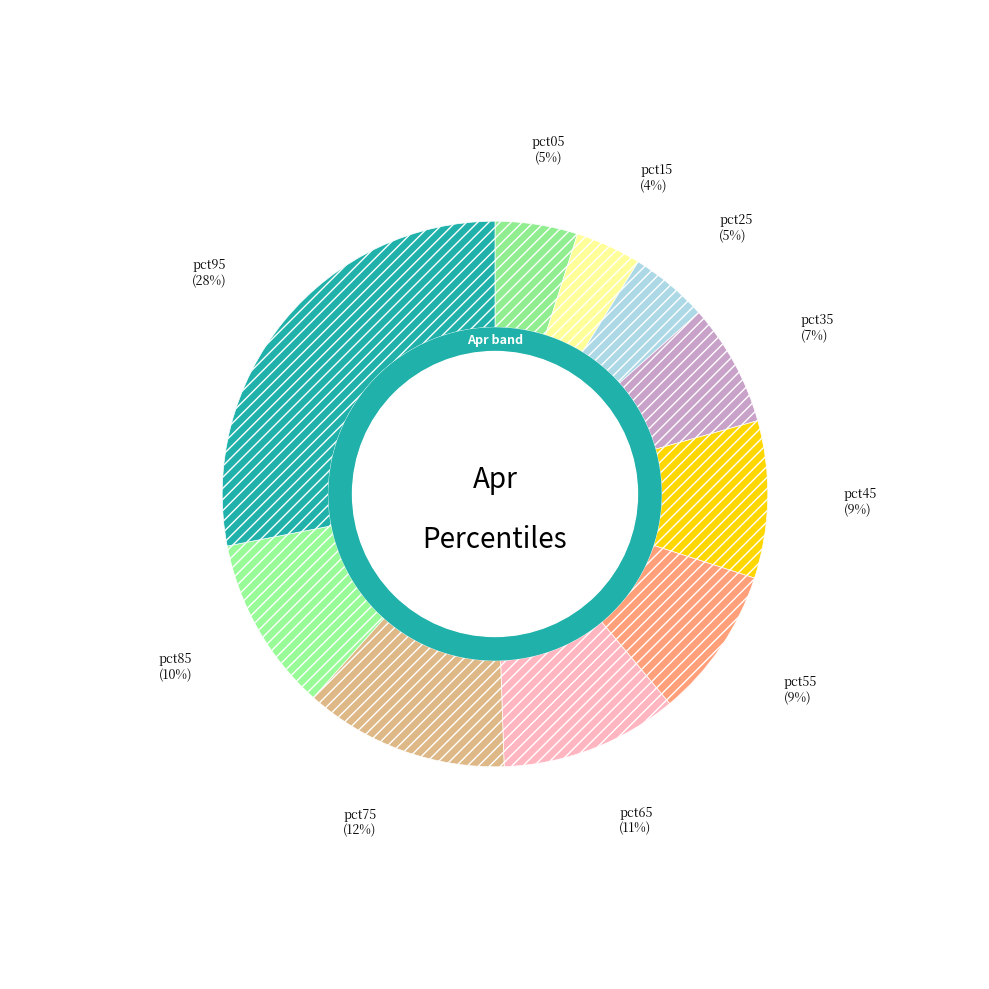

What portion of the pie excludes pct55?

91.0%